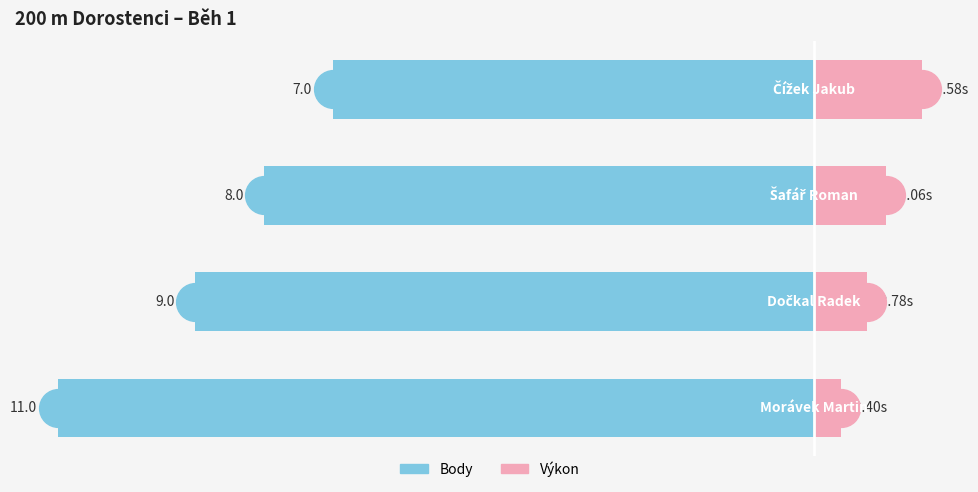

Is the value of Body at 1 greater than the value of Výkon (offset) at 2?

No